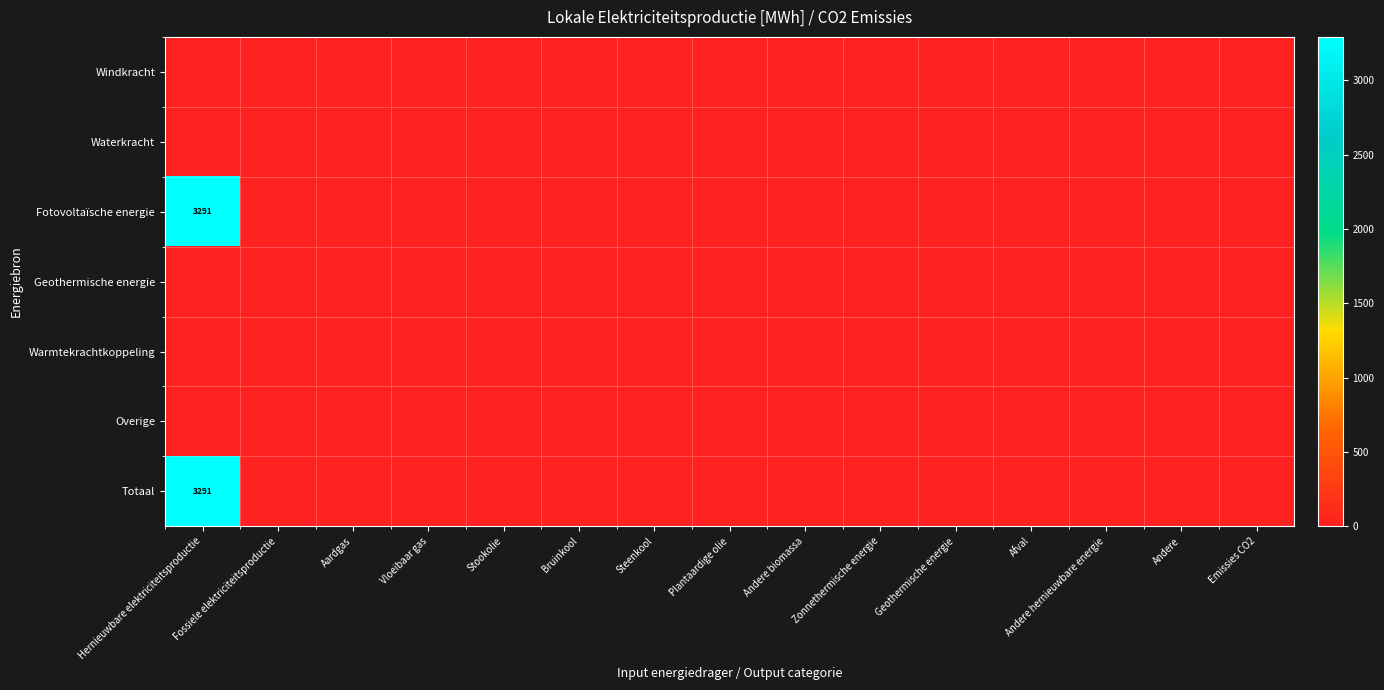

How many series are shown in this chart?

7